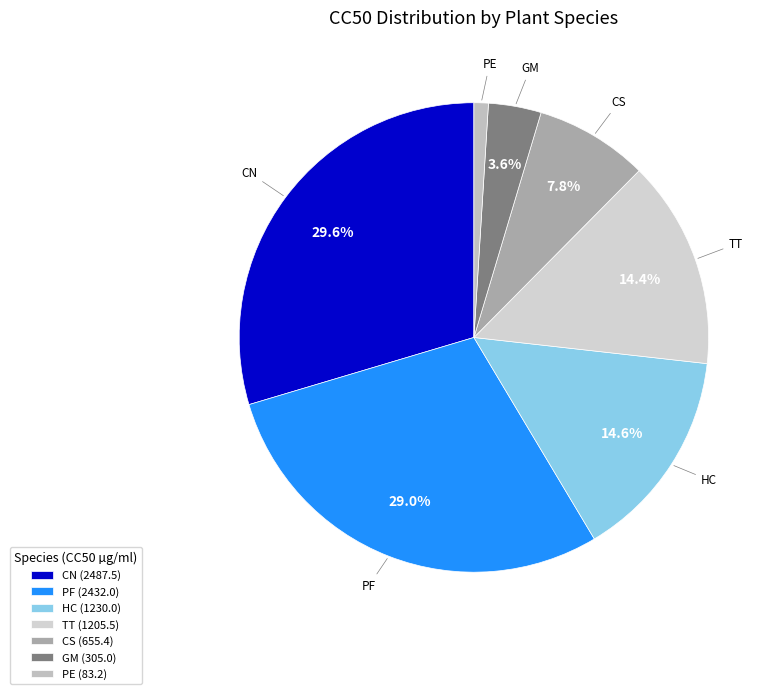

Which category has the biggest portion of the pie?

CN